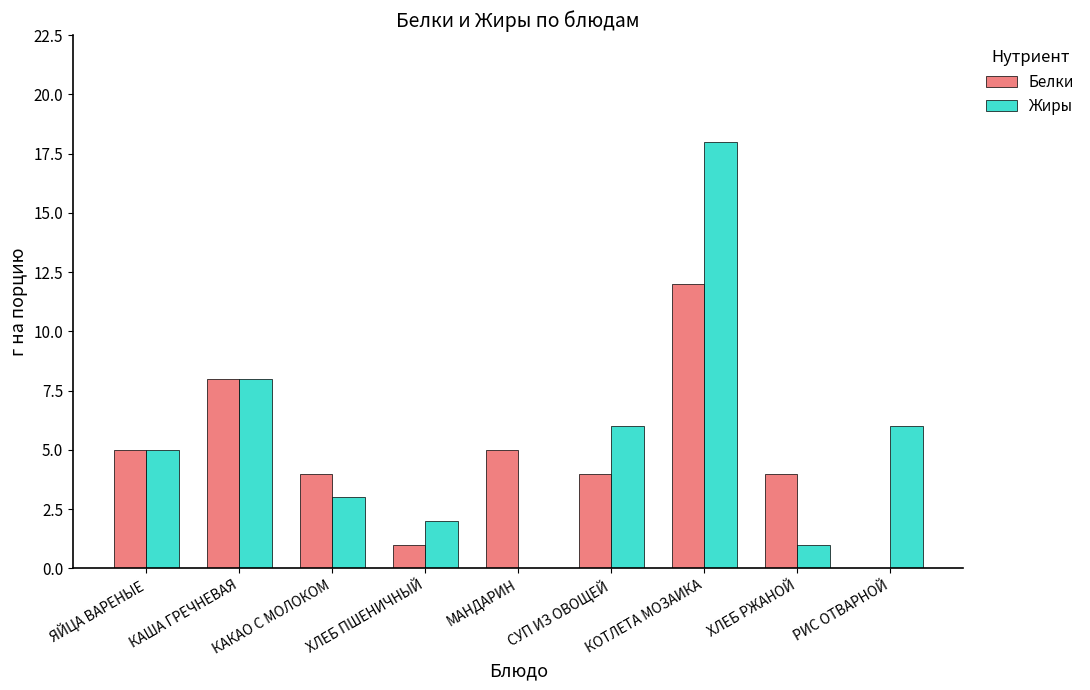

Is it true that Жиры equals 4 at РИС ОТВАРНОЙ?

False